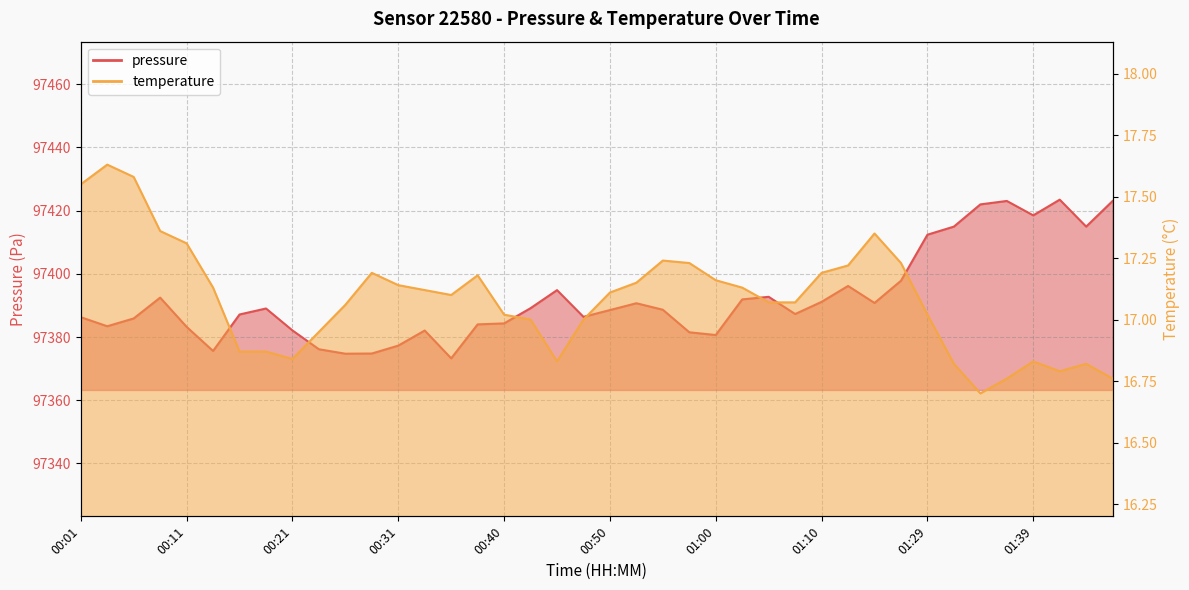

What is the total value across all series at 00:06?

97403.5